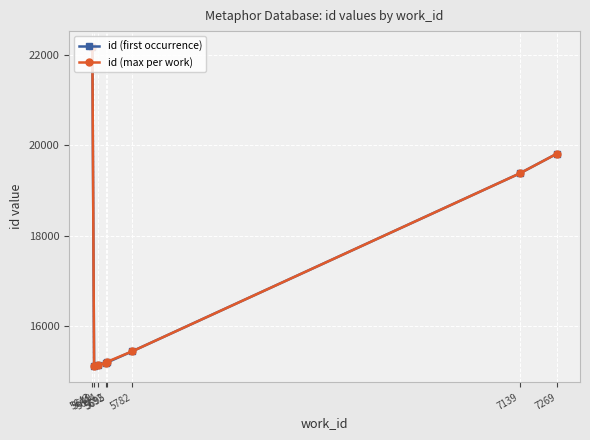

True or false: id (max per work) has more than 2 interior local peaks.

False